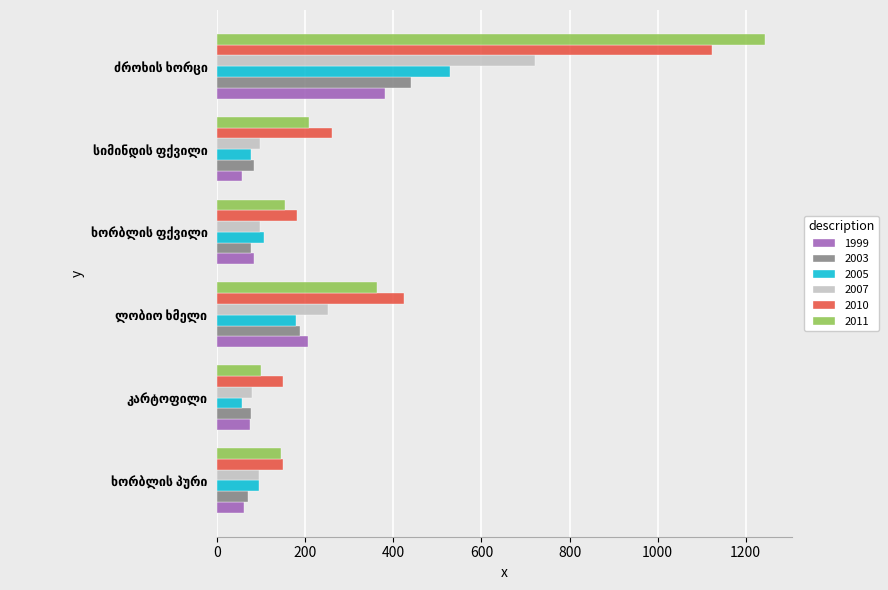

Count the number of categories in the chart.

6